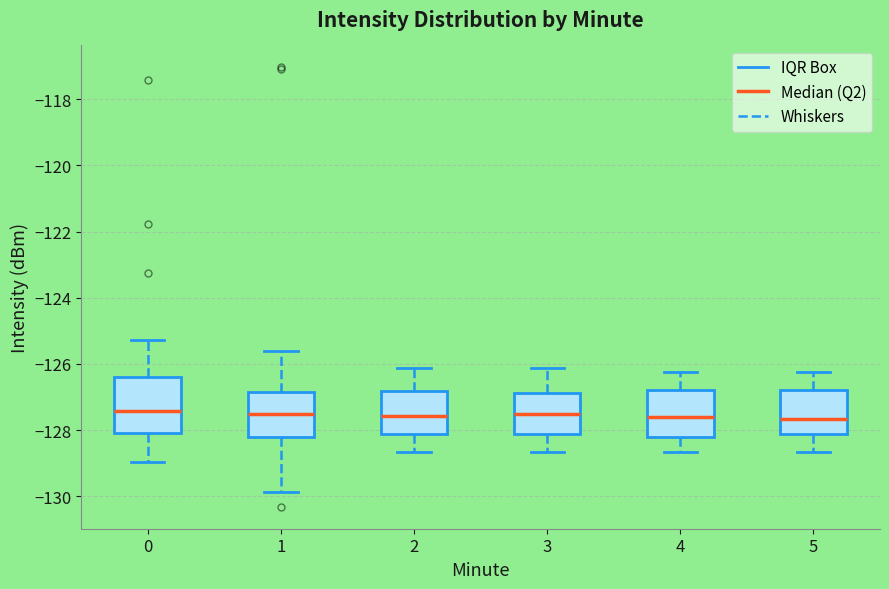

Reading left to right, read every box against the y-axis: the position of its median line, the range the box covers, and the ends of its whiskers. The values are not printed on the chart, so give them approximately, as read against the axis.

0: median -127.4, box -128.0 to -126.4, whiskers -129.0 to -125.2
1: median -127.6, box -128.2 to -126.8, whiskers -129.8 to -125.6
2: median -127.6, box -128.2 to -126.8, whiskers -128.6 to -126.2
3: median -127.6, box -128.2 to -126.8, whiskers -128.6 to -126.2
4: median -127.6, box -128.2 to -126.8, whiskers -128.6 to -126.2
5: median -127.6, box -128.2 to -126.8, whiskers -128.6 to -126.2